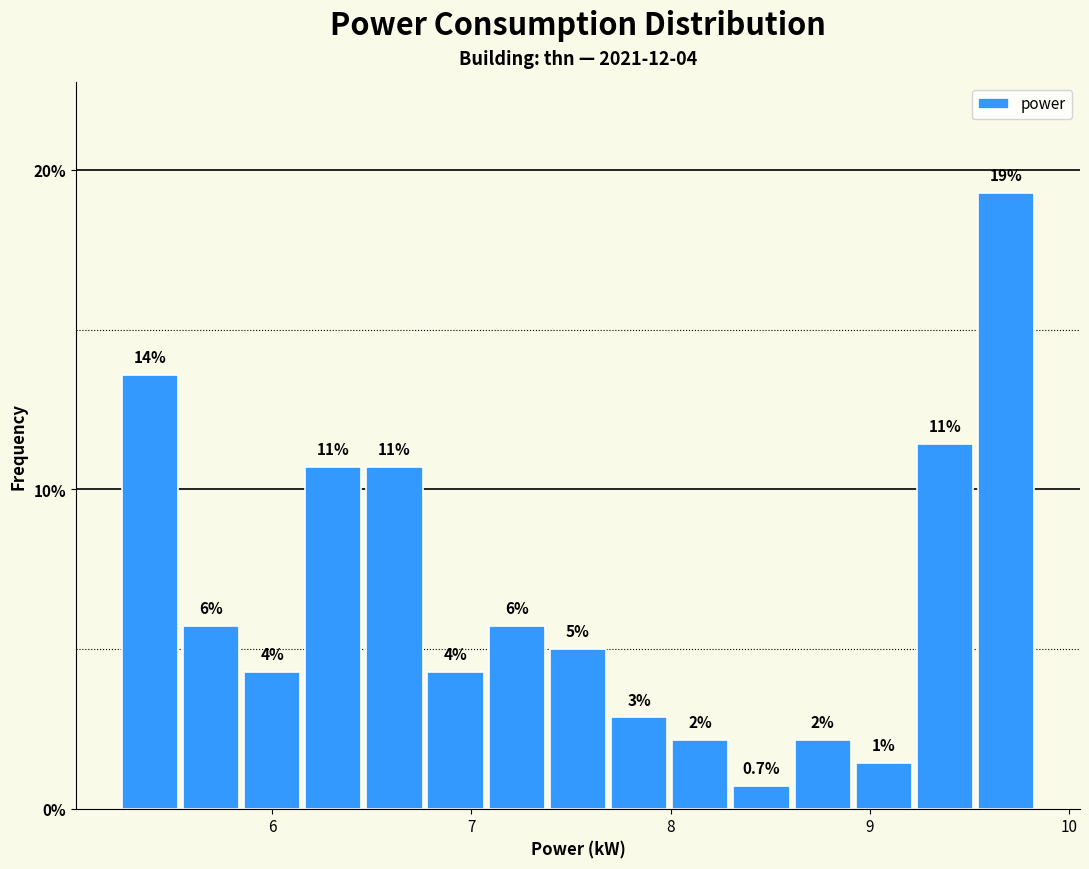

Read against the x-axis, roughly where is the centre of the tallest bar?

9.7